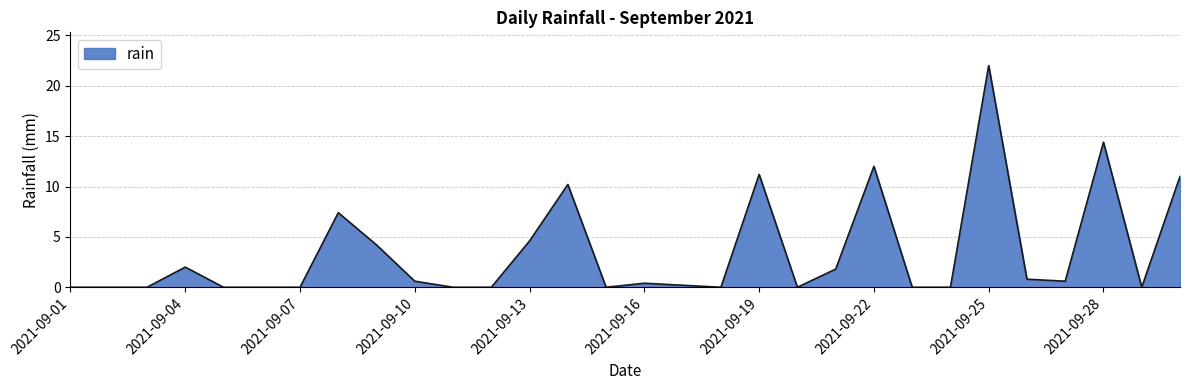

What is the difference between the maximum and minimum values?

22.0